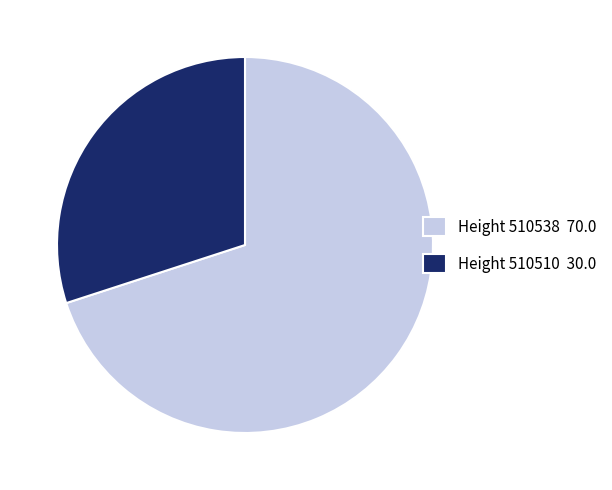

Between Height 510510 30.0 and Height 510538 70.0, which is larger?

Height 510538 70.0